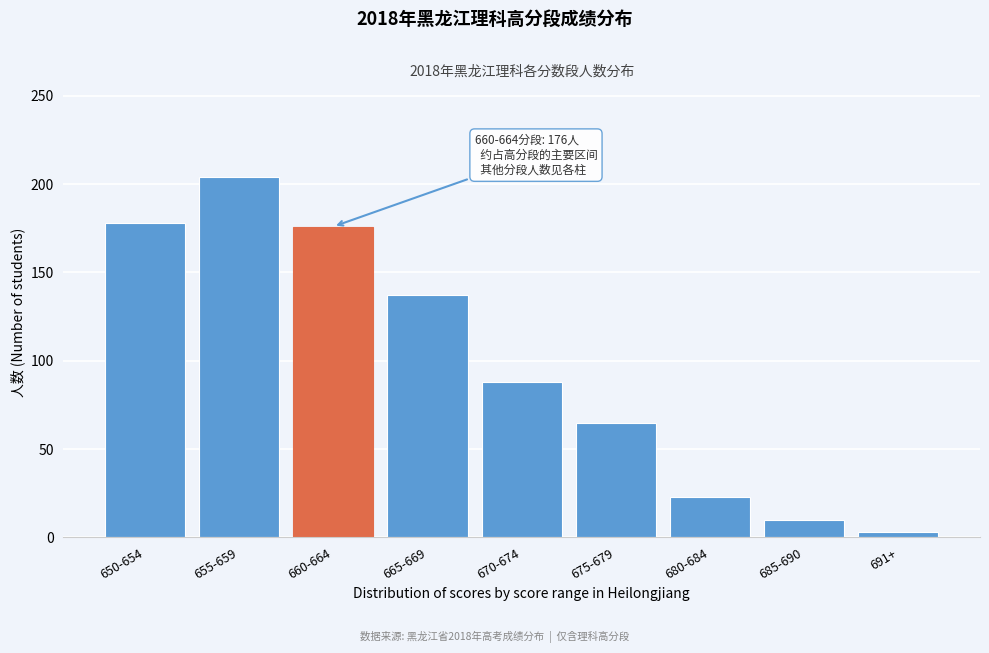

Reading left to right, transcribe all the data shown in this chart.

178	204	176	137	88	65	23	10	3